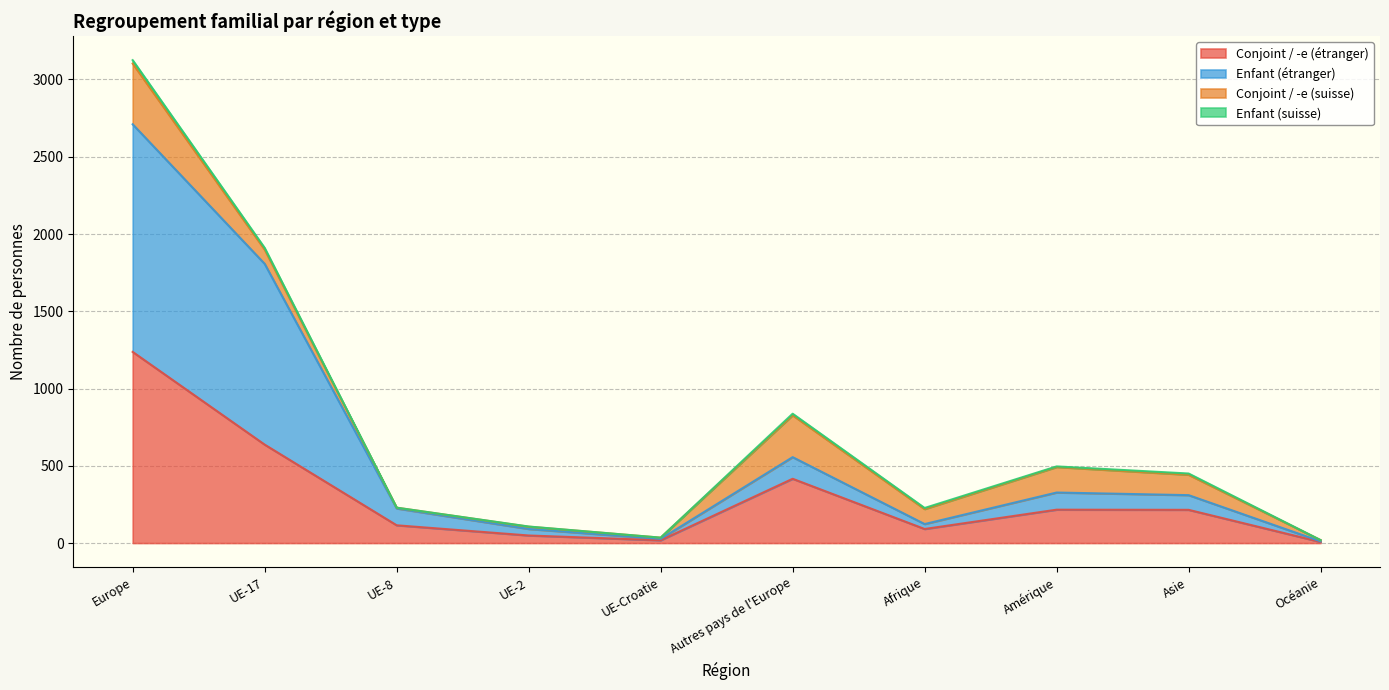

How many lines are shown in the chart?

4